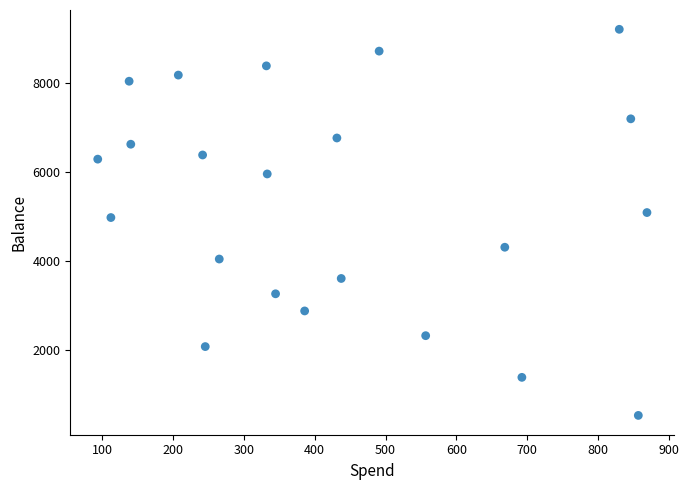

What Y value in the scatter plot is closest to 4863?

4971.4